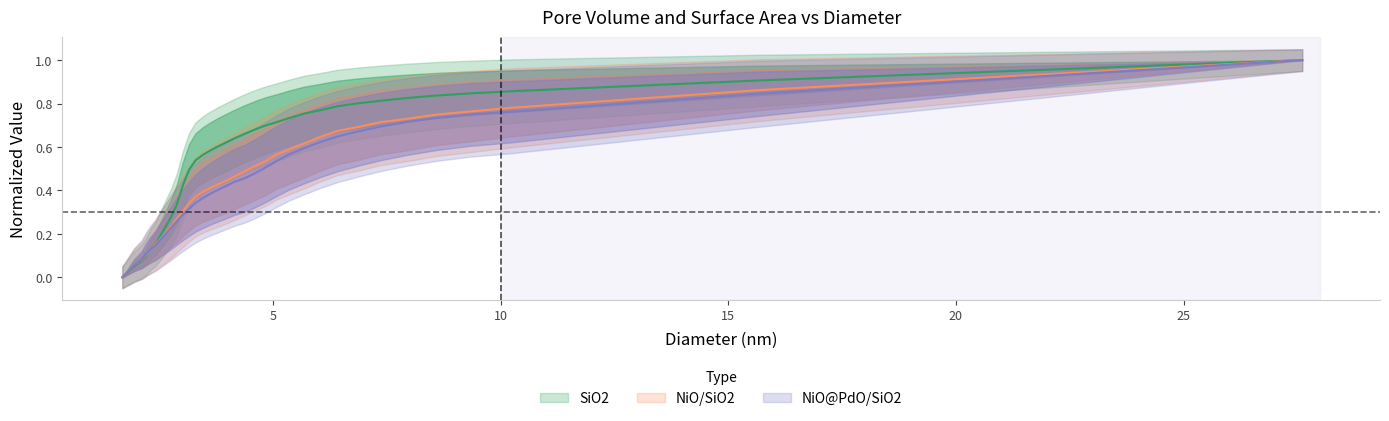

What is the spread (max minus min) of values at 3.1555?

0.2